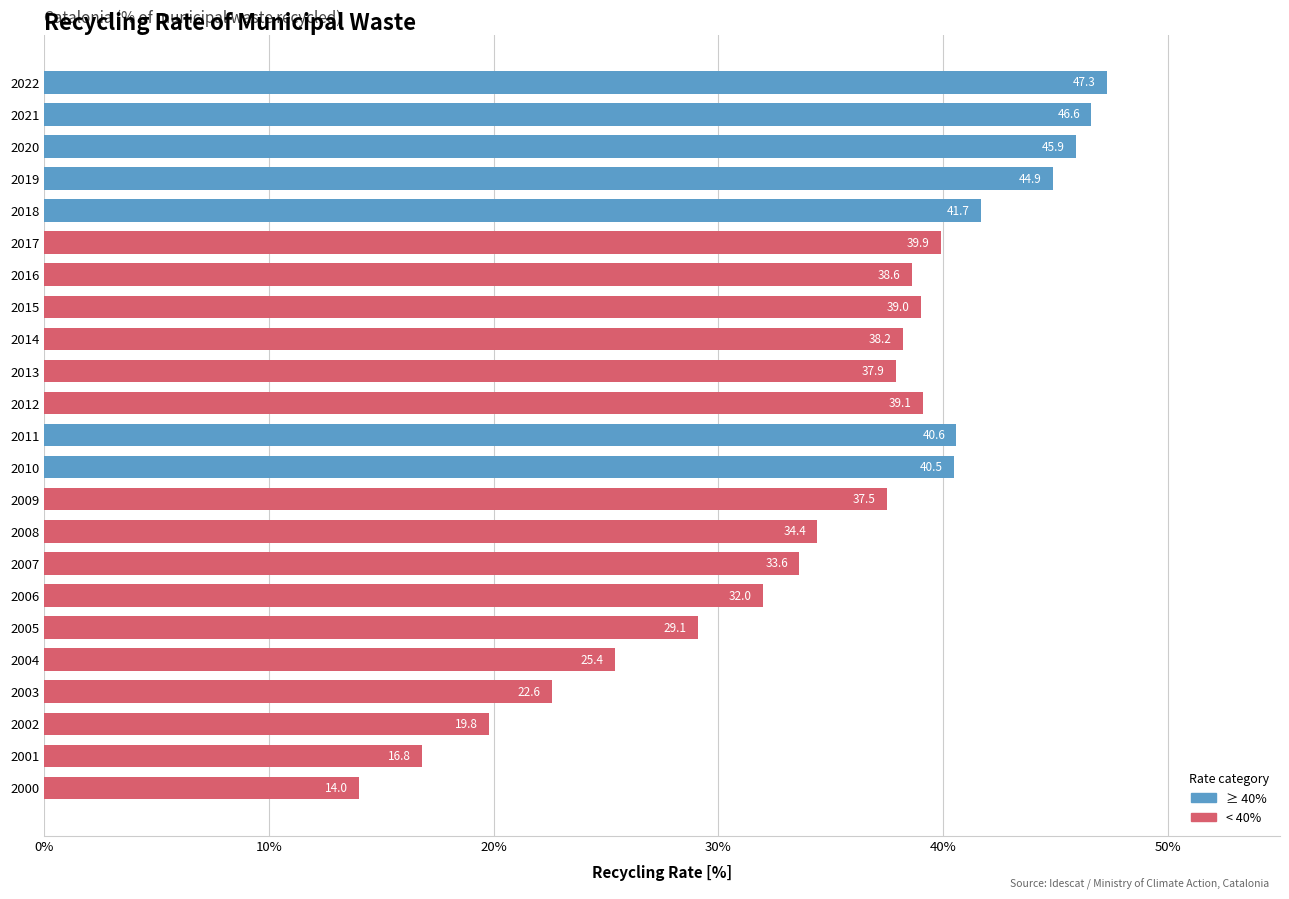

What is the difference between the maximum and minimum values?

33.3